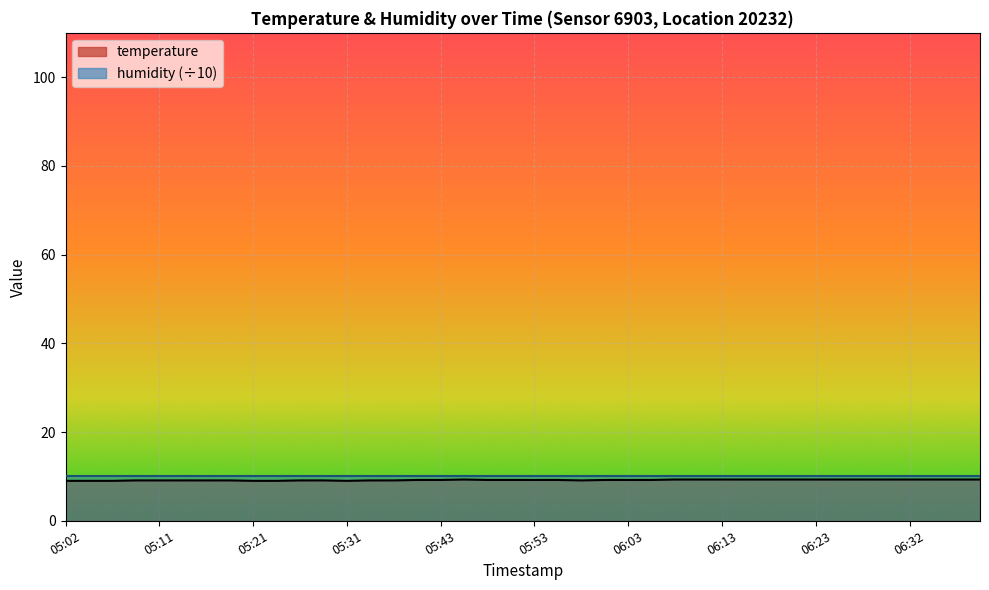

How many values are between 9 and 10?

40